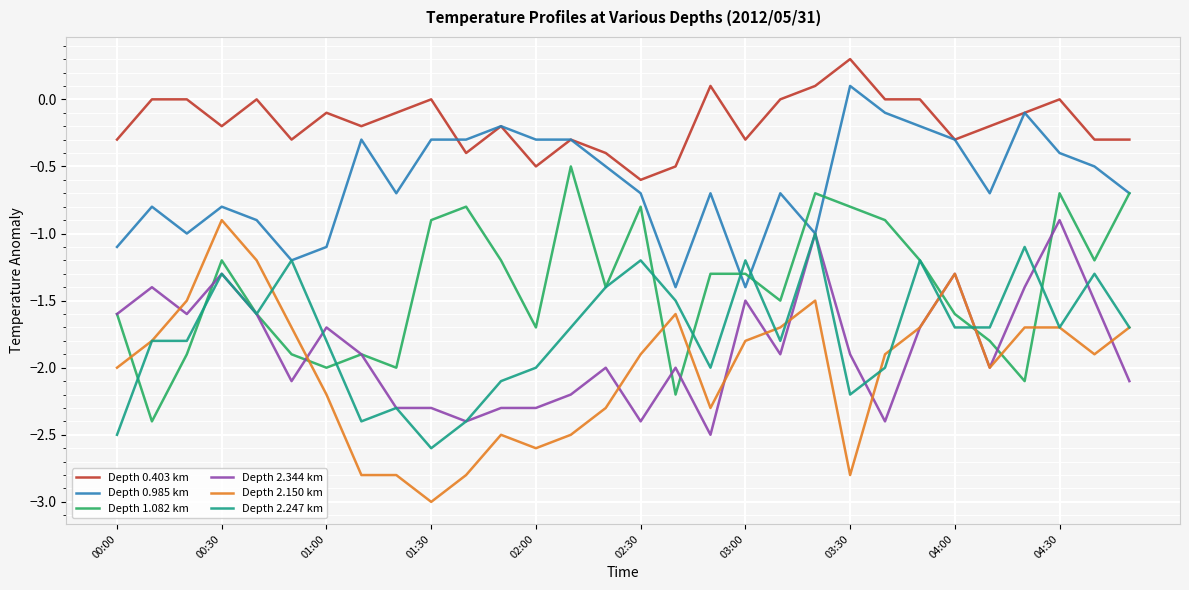

Is this an area chart (filled region under the line)?

No